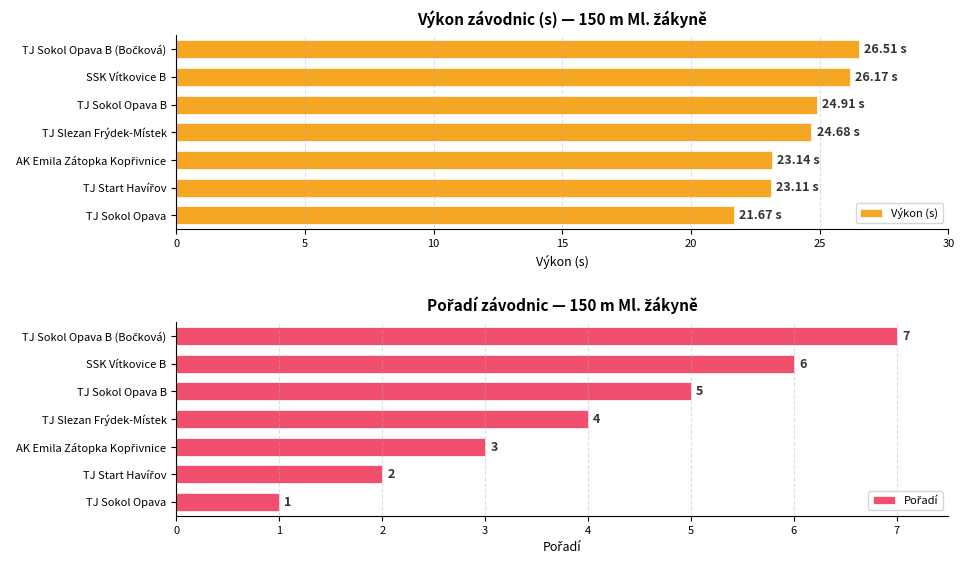

What is the difference between the maximum and second lowest values in the Výkon (s) series?

3.4